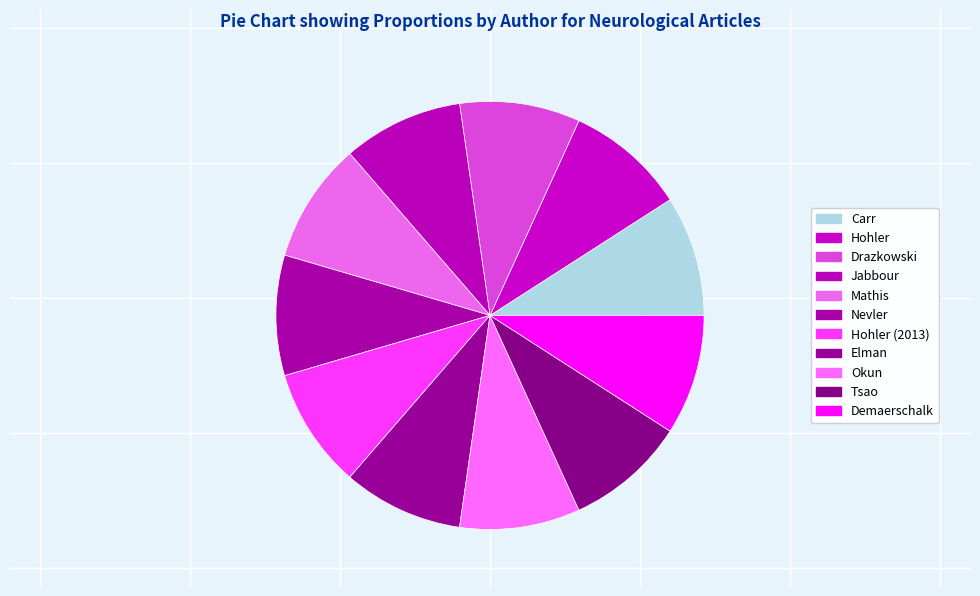

Which category has the biggest portion of the pie?

Demaerschalk